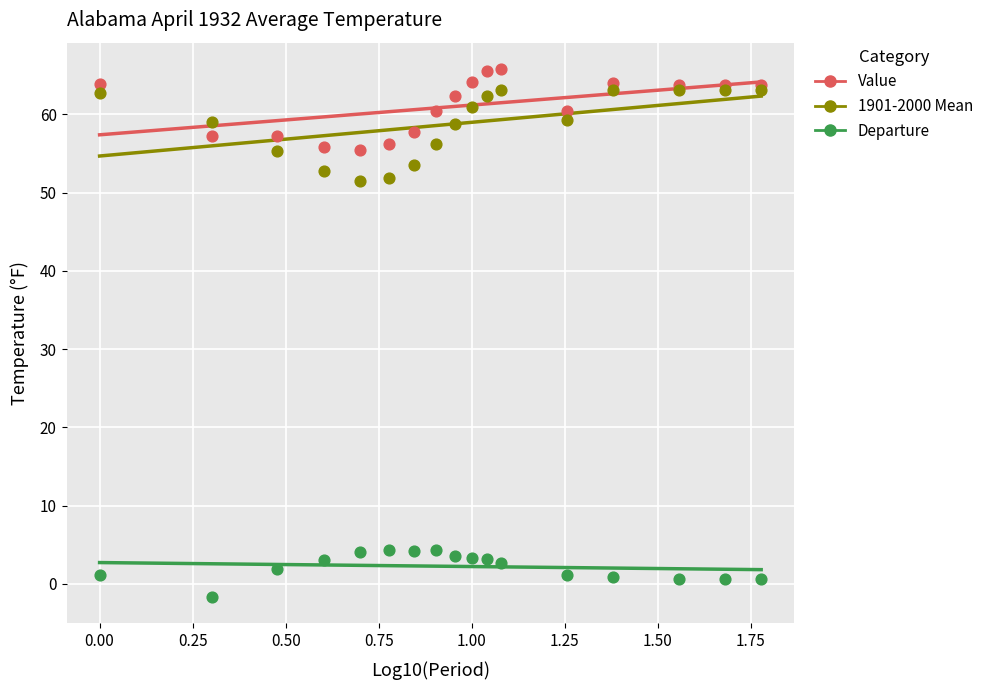

Which series has the largest Y range (max minus min)?

1901-2000 Mean